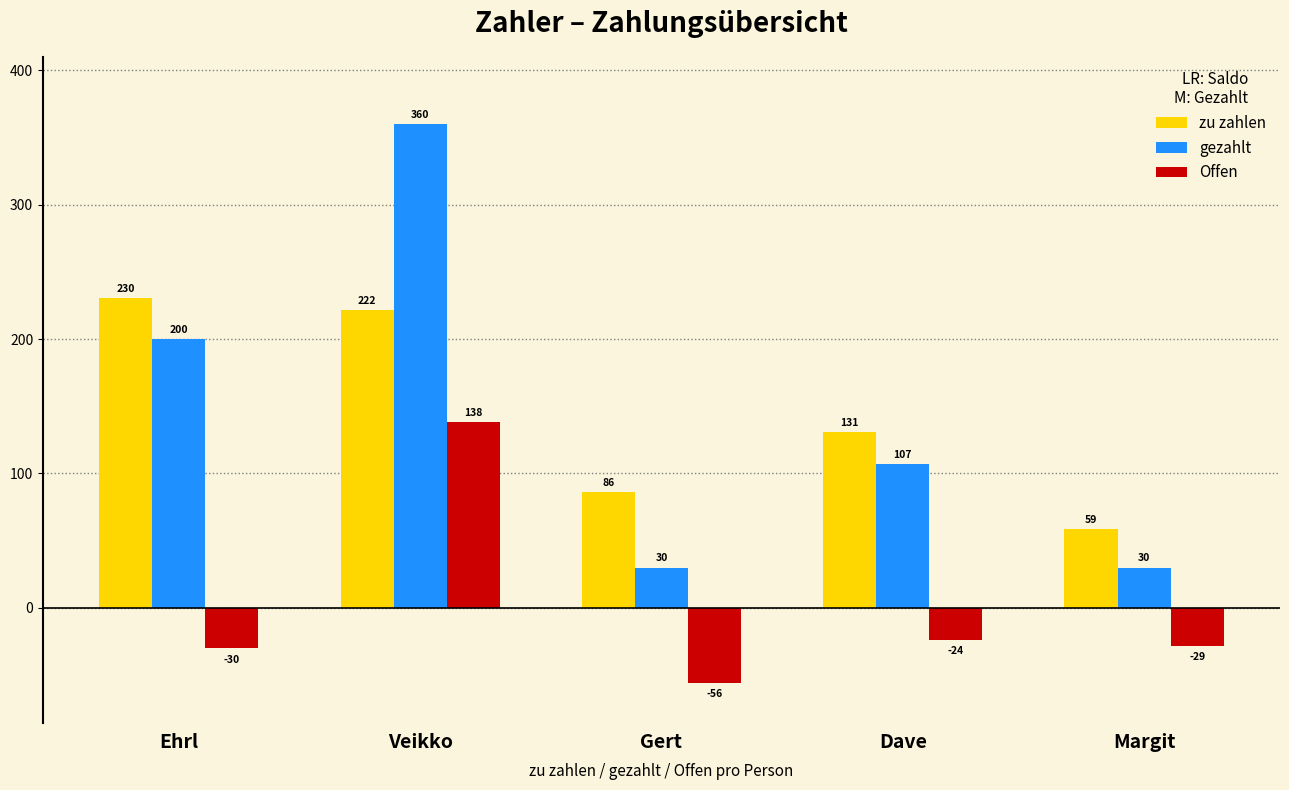

At which category is the sum across all series the highest?

Veikko